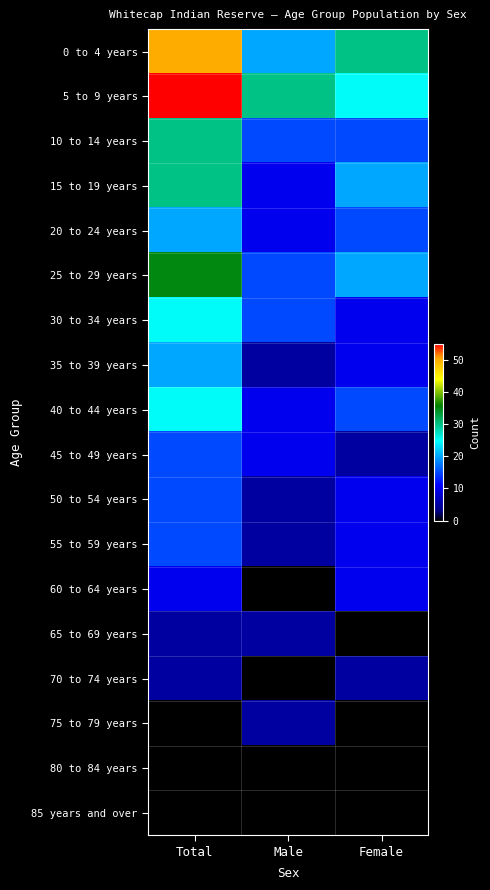

What is the total value across all series at Total?

355